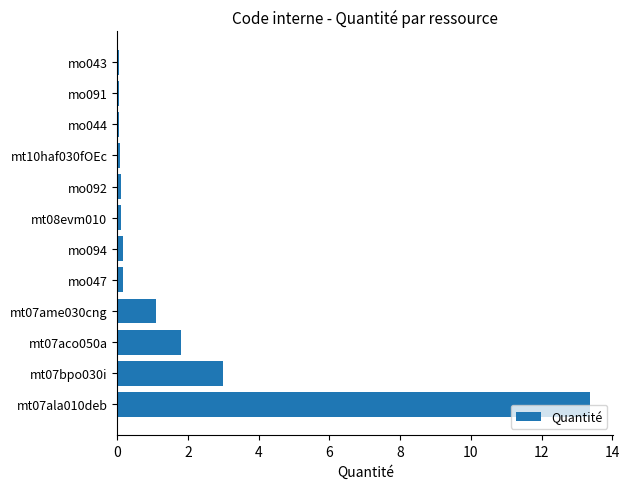

Where is the data nearest to the value 6?

mt07bpo030i